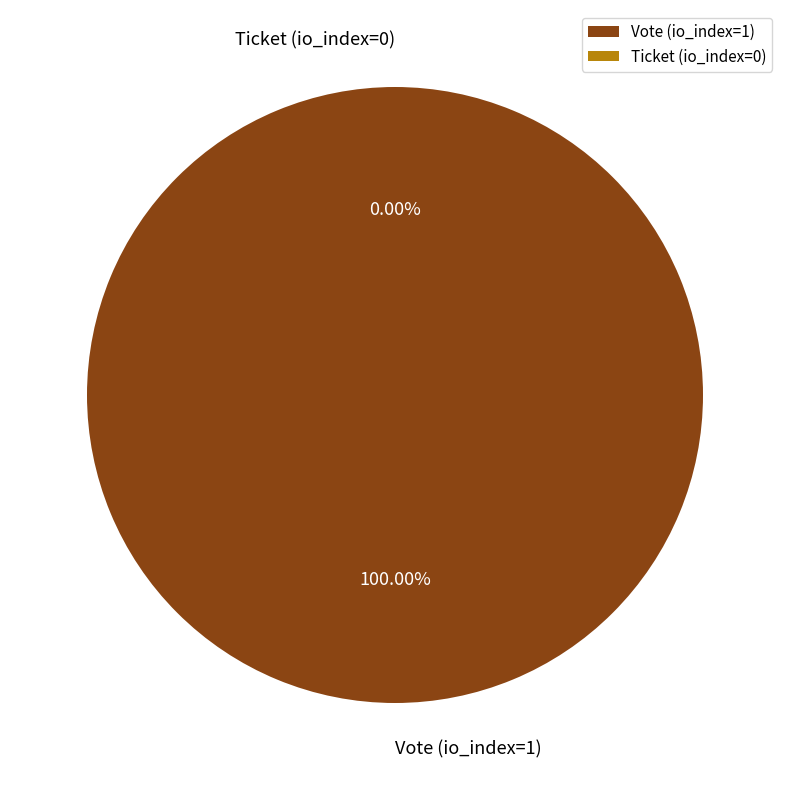

Which slice represents more than half of the pie?

Vote (io_index=1)